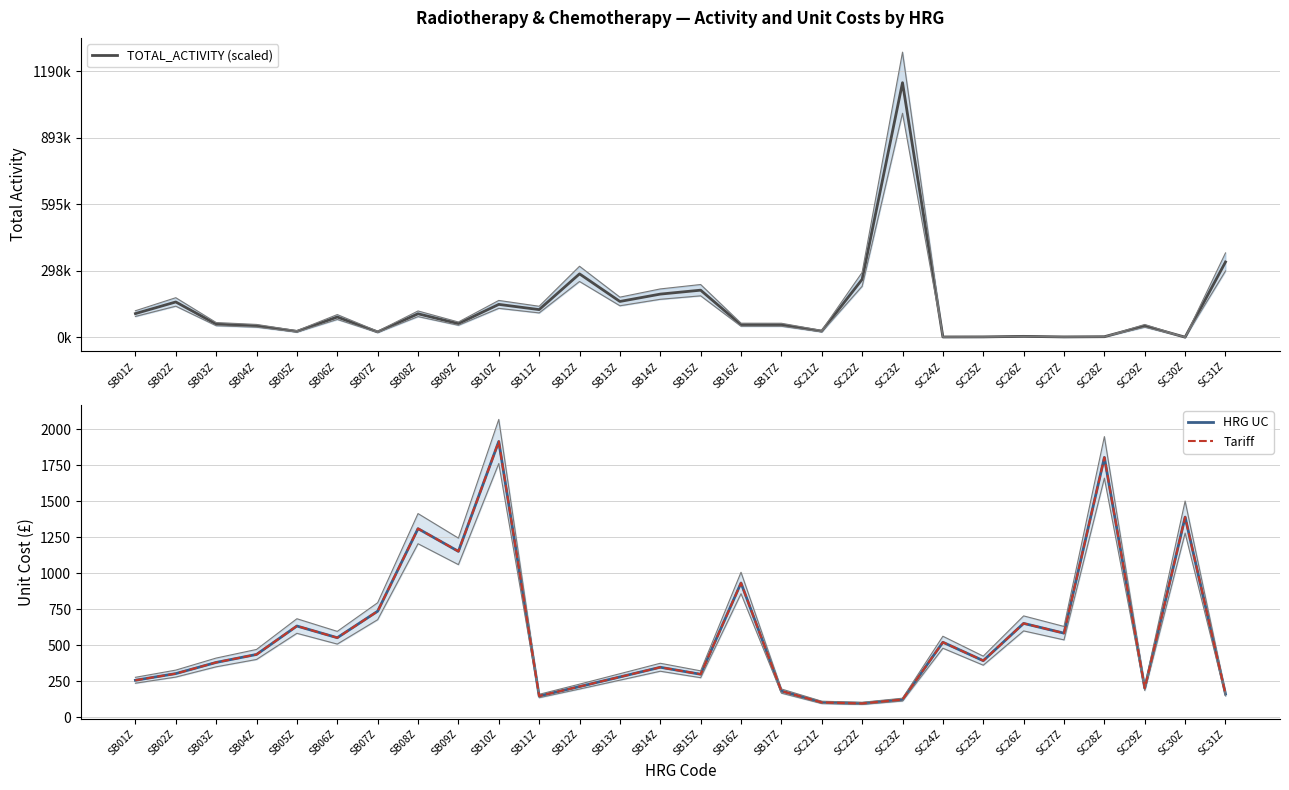

List the labels in order of HRG UC value, largest first.

SB10Z, SC28Z, SC30Z, SB08Z, SB09Z, SB16Z, SB07Z, SC26Z, SB05Z, SC27Z, SB06Z, SC24Z, SB04Z, SC25Z, SB03Z, SB14Z, SB02Z, SB15Z, SB13Z, SB01Z, SB12Z, SC29Z, SB17Z, SC31Z, SB11Z, SC23Z, SC21Z, SC22Z